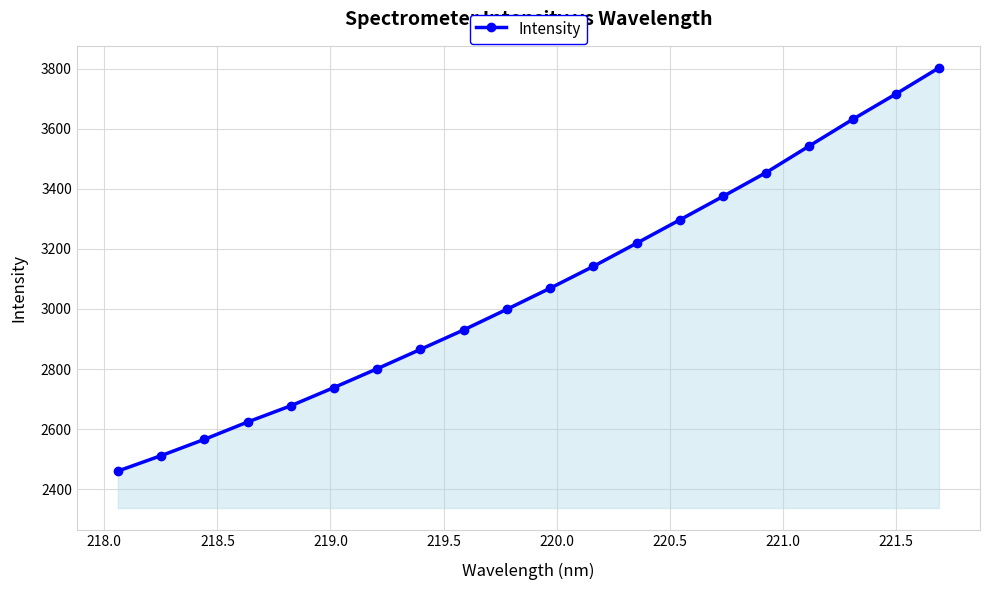

What is the value of the 12th point from the left?

3141.9